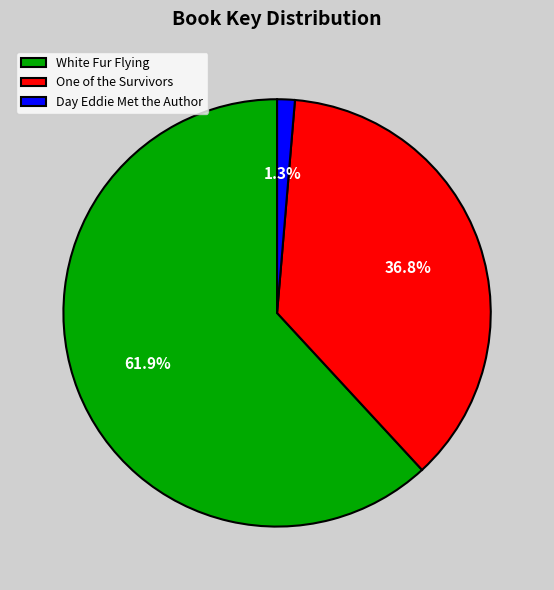

Do White Fur Flying and Day Eddie Met the Author together represent more than half of the pie?

Yes